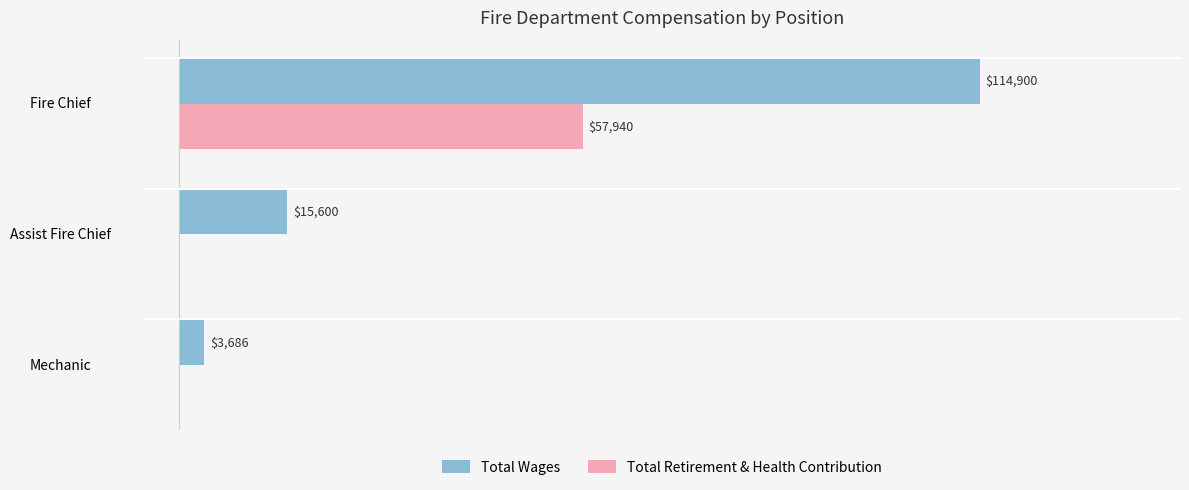

Which series changed the most between Fire Chief and Mechanic?

Total Wages